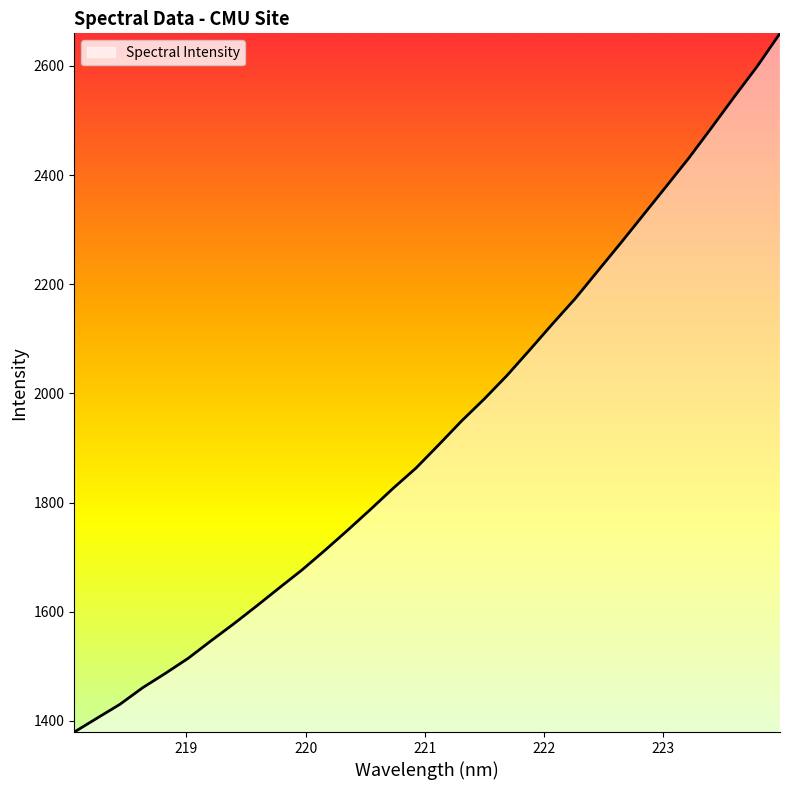

What is the difference between the maximum and minimum values?

1279.9